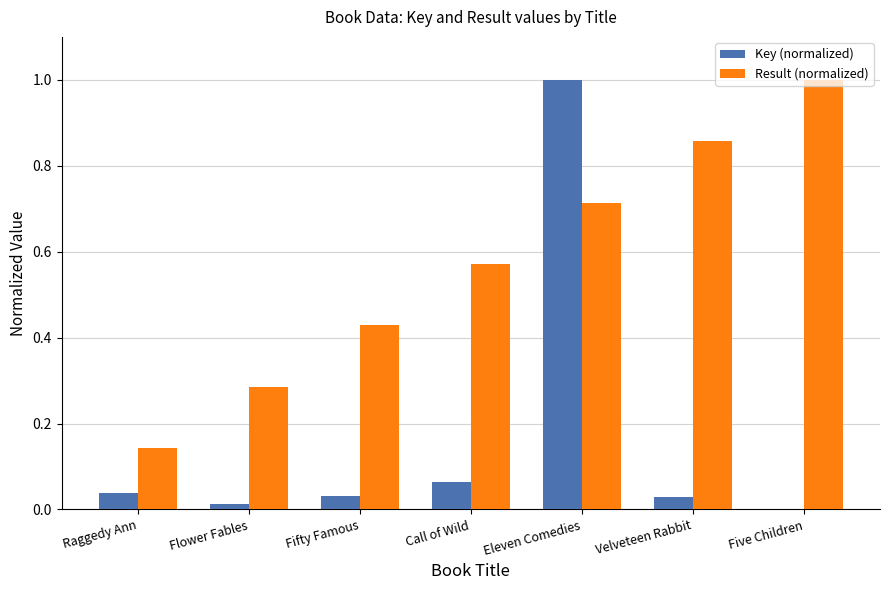

What is the sum of all Key (normalized) values?

1.2